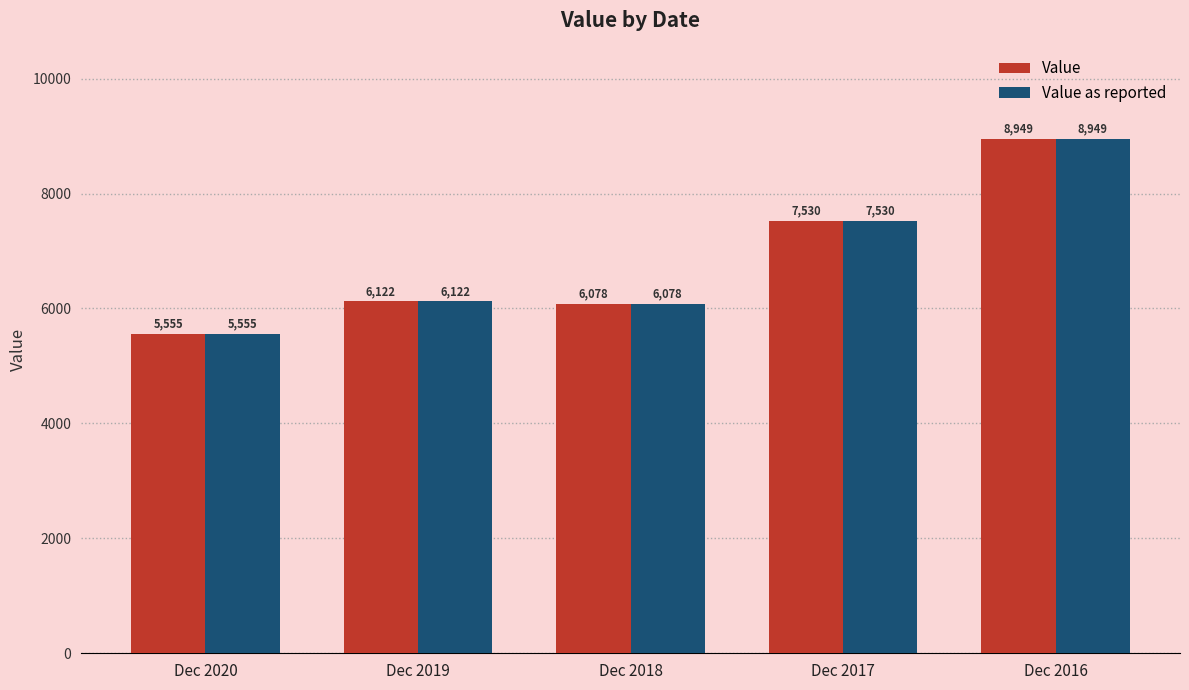

How many distinct data groups are displayed?

2